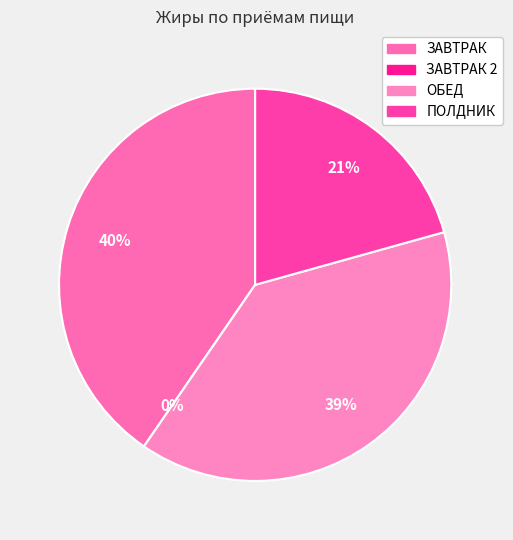

Is ЗАВТРАК the majority of the pie?

No